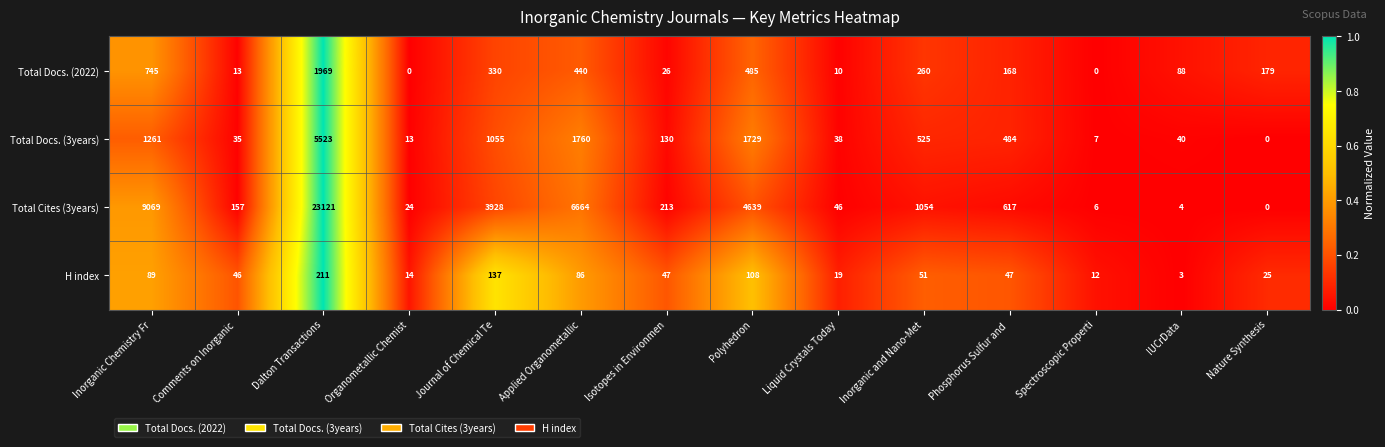

At which label is H index closest to 107?

Polyhedron